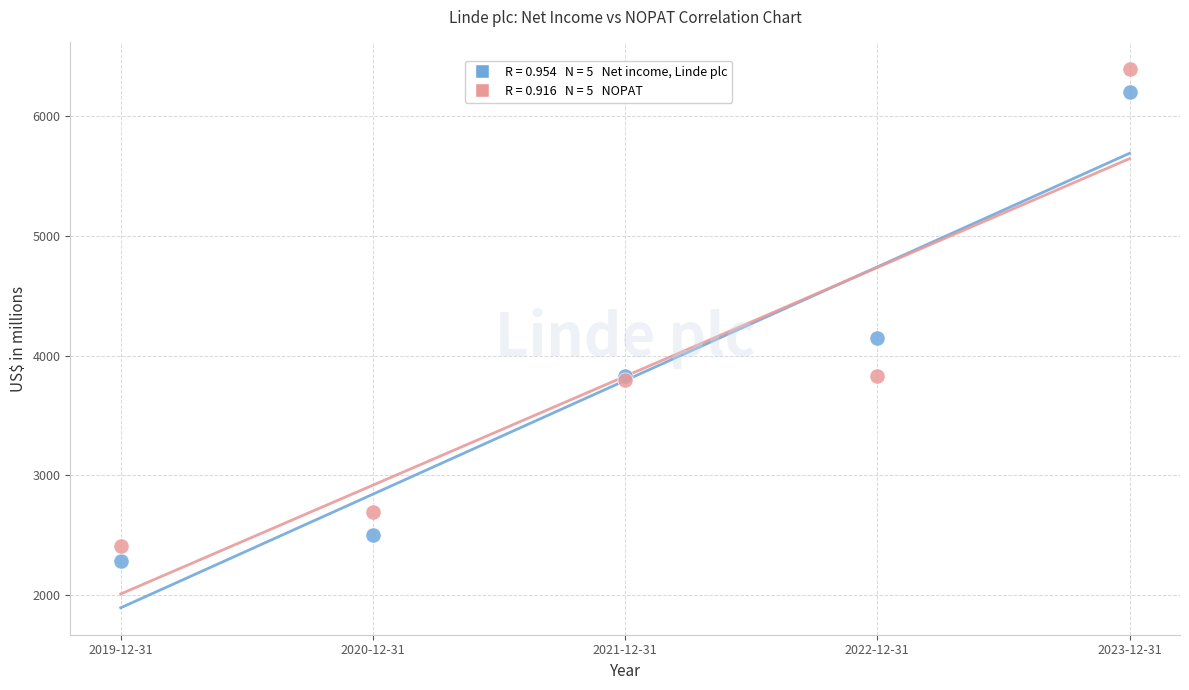

Across all series, what Y value is closest to 4335?

4147